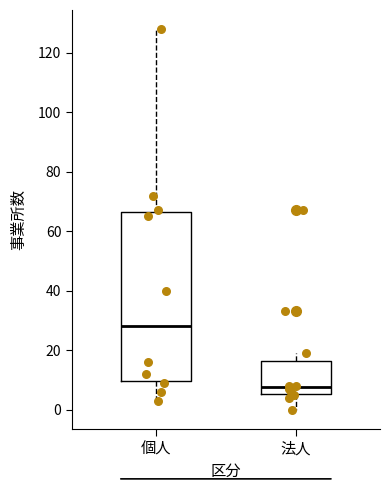

Reading left to right, transcribe this box plot: for each box, give where its median line is, the range the box spans, and where its two whiskers end, as read against the y-axis. The values are not printed on the chart, so give them approximately, as read against the axis.

個人: median 28, box 10 to 66, whiskers 4 to 128
法人: median 8, box 6 to 16, whiskers 0 to 20